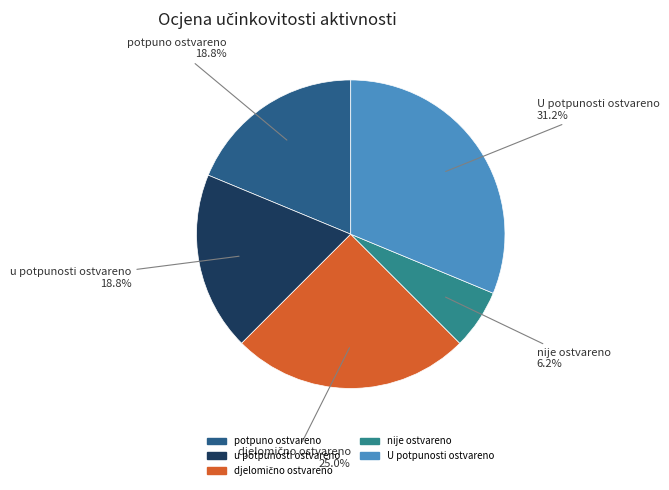

What is the largest slice in the pie chart?

U potpunosti ostvareno